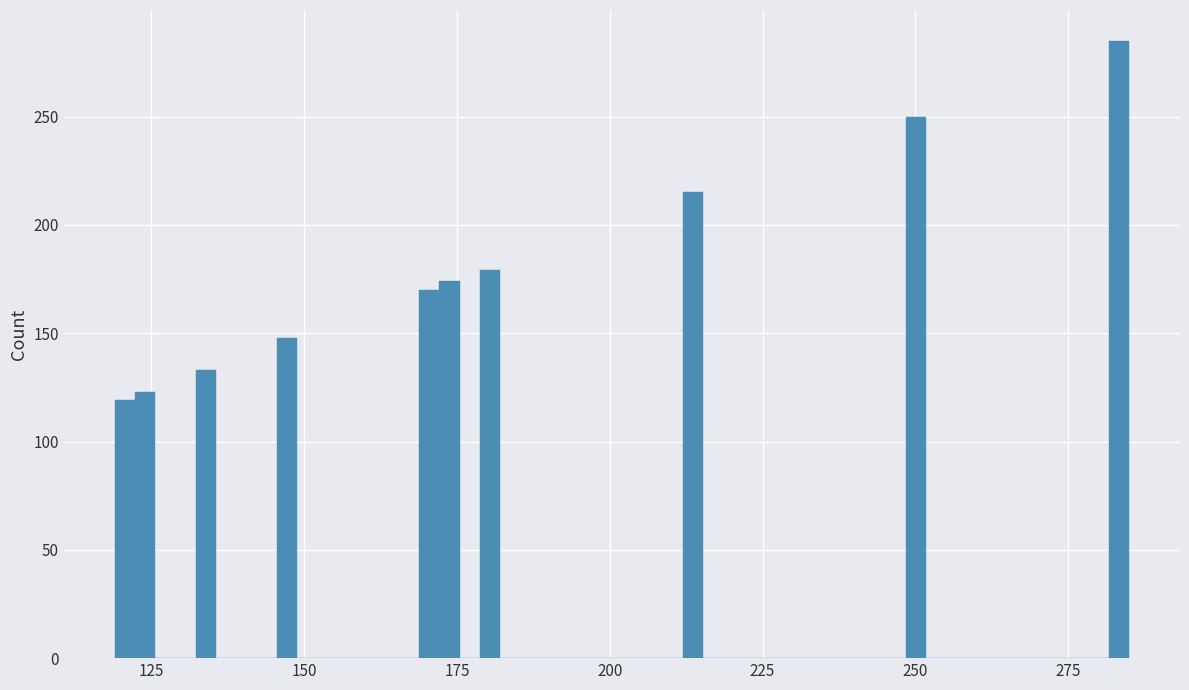

Read against the x-axis, roughly where is the centre of the tallest bar?

285